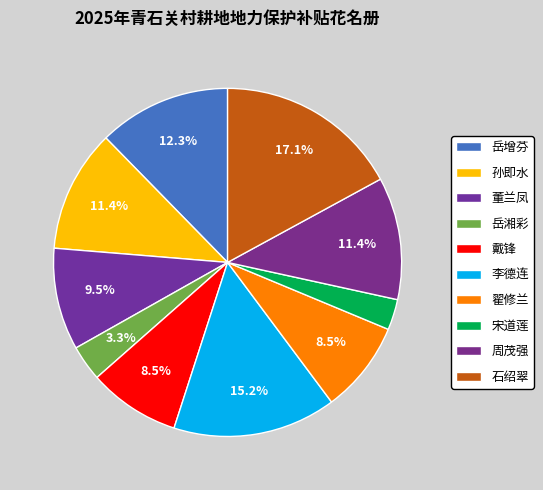

Is there any slice that represents more than half of the pie?

No